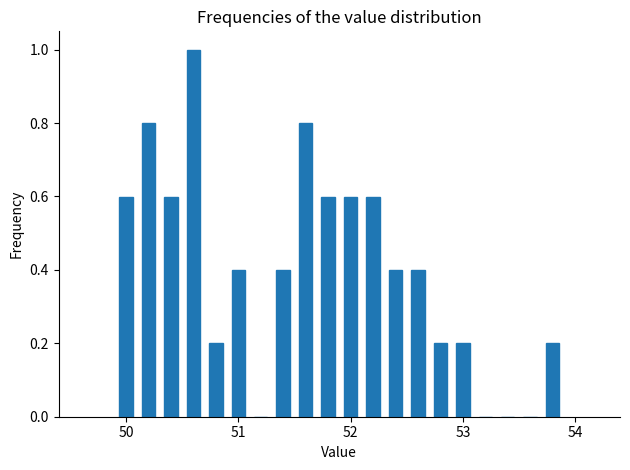

Around what value on the x-axis is the tallest bar? Give the approximate position of its centre, as read against the axis.

50.6